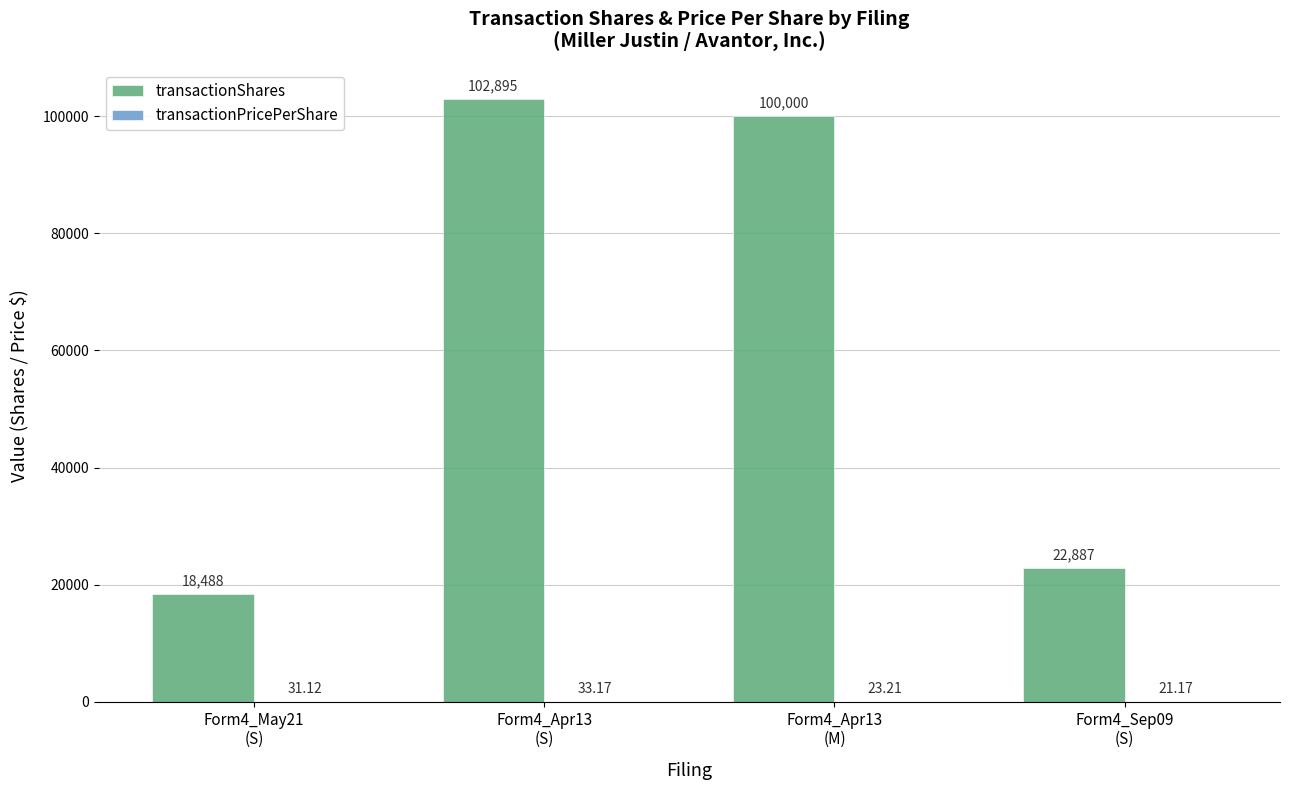

True or false: transactionShares has a value of 175337.6 at Form4_Apr13
(S).

False